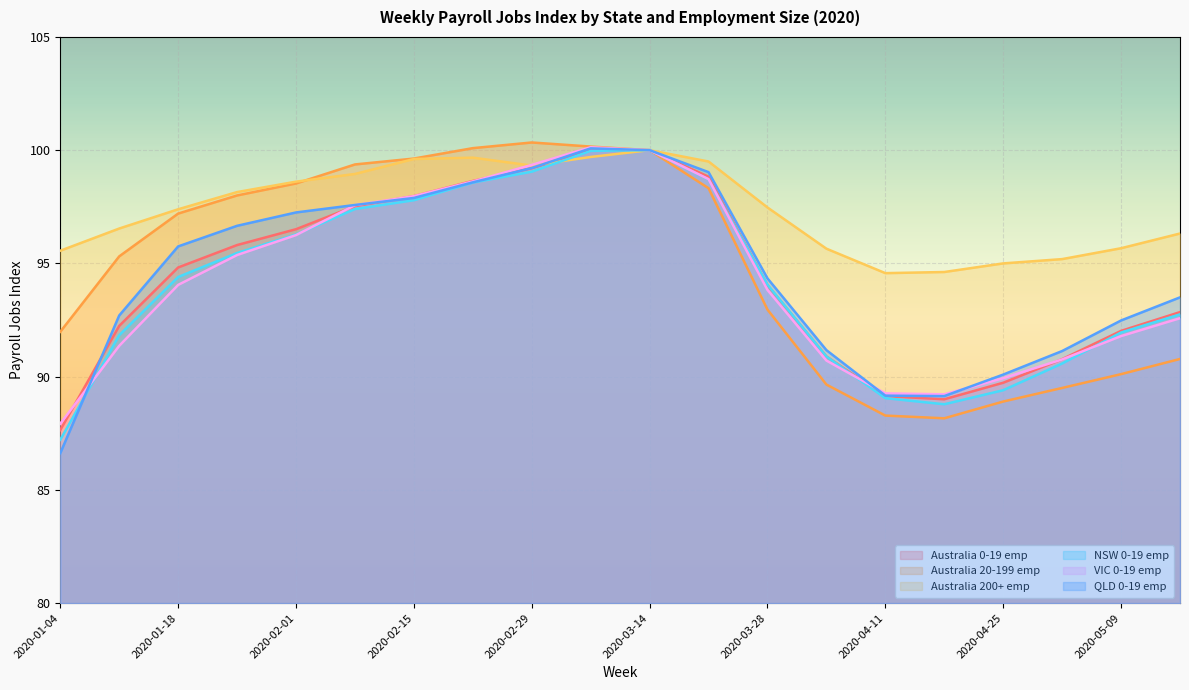

Which category has the lowest value in the Australia 20-199 emp series?

2020-04-18